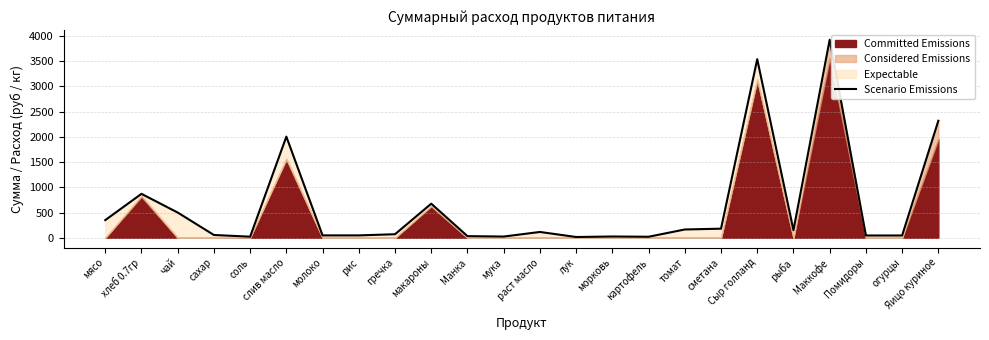

Rank the categories by value from highest to lowest.

Маккофе, Сыр голланд, Яицо куриное, слив масло, хлеб 0.7гр, макароны, чай, мясо, сметана, томат, рыба, раст масло, гречка, сахар, молоко, рис, Помидоры, огурцы, Манка, морковь, мука, соль, картофель, лук